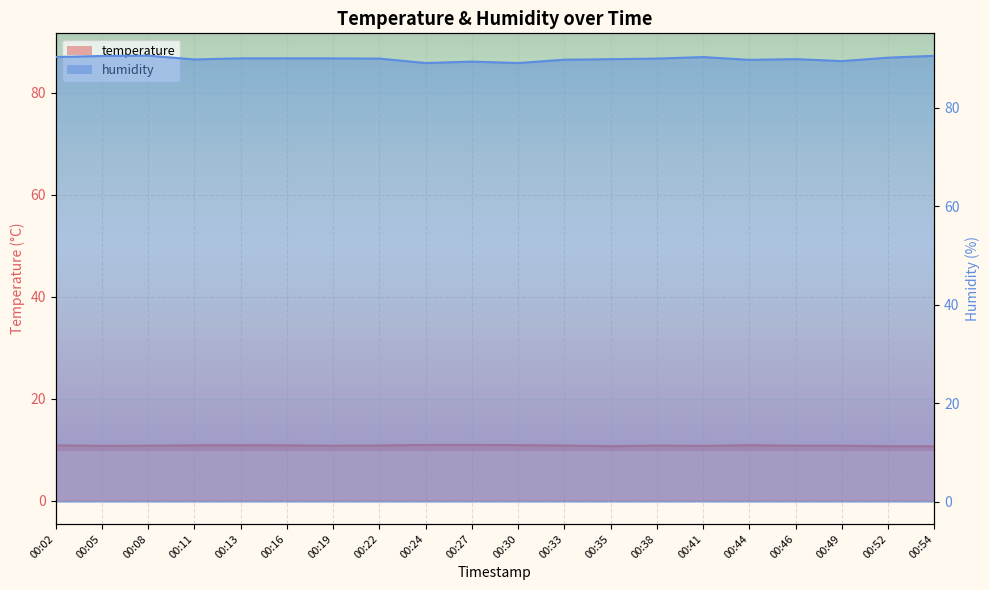

List the series in order of their overall mean, highest first.

humidity, temperature